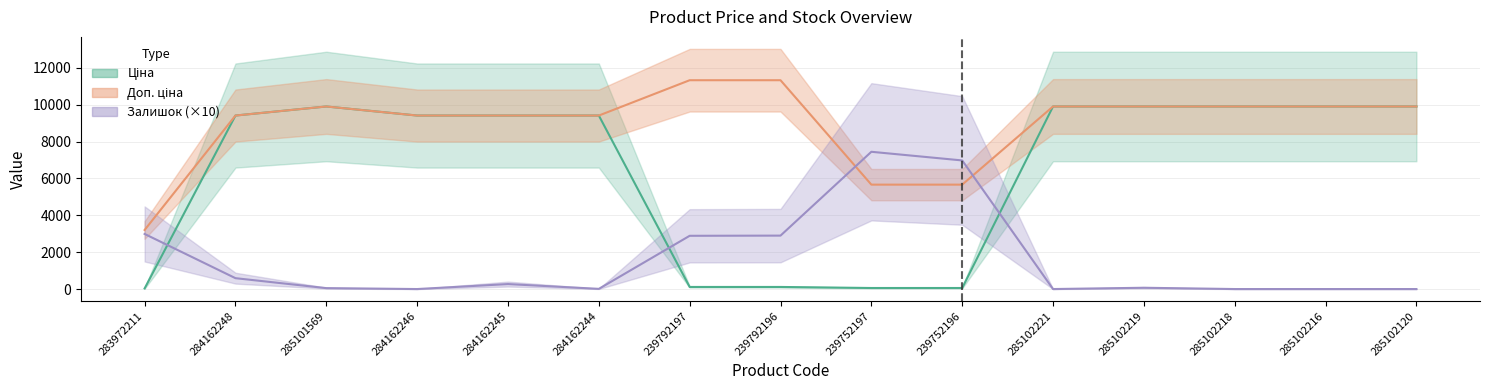

The value of Залишок at 284162246 is 0.0. True or false?

True